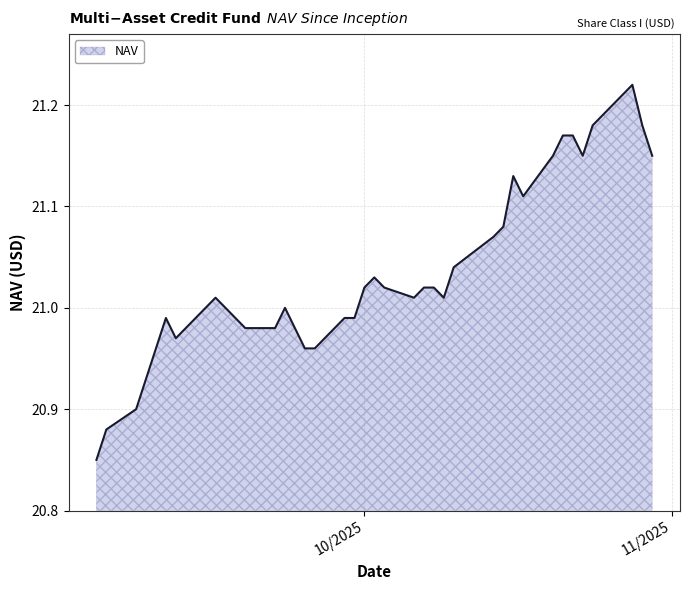

Does the chart display data point markers on the line(s)?

No